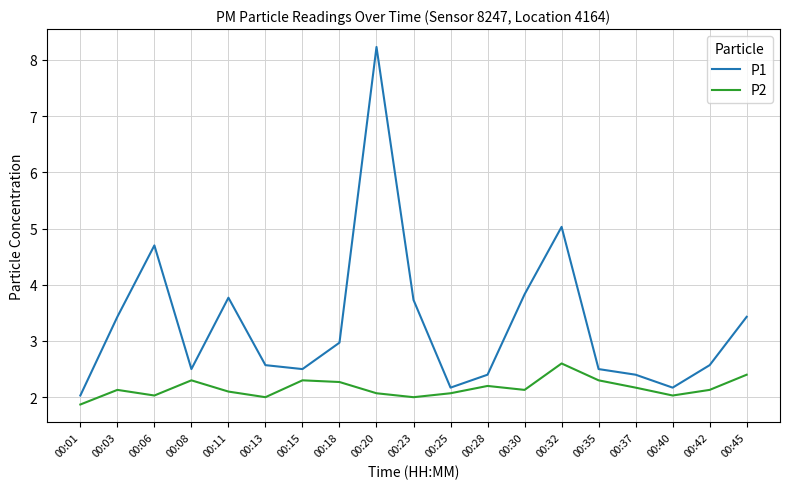

What are all the series names shown in the legend?

P1, P2